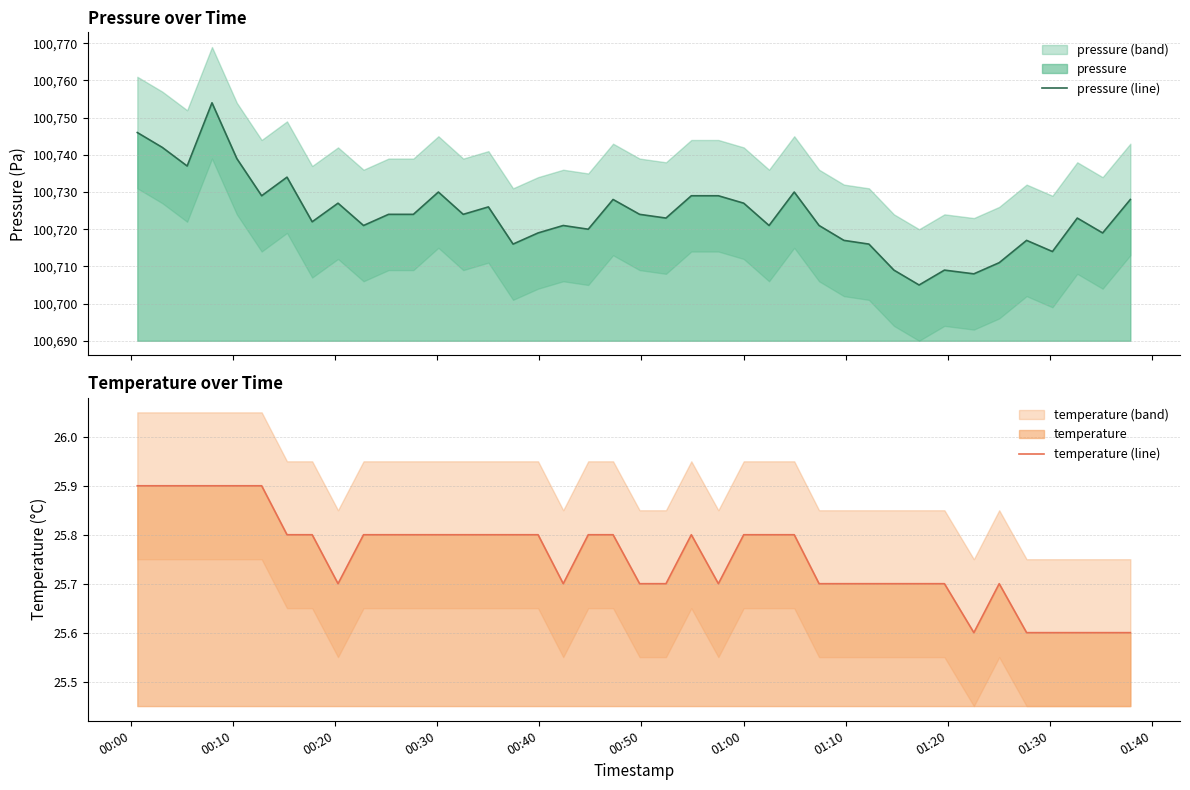

What is the minimum value shown in the chart?

25.6